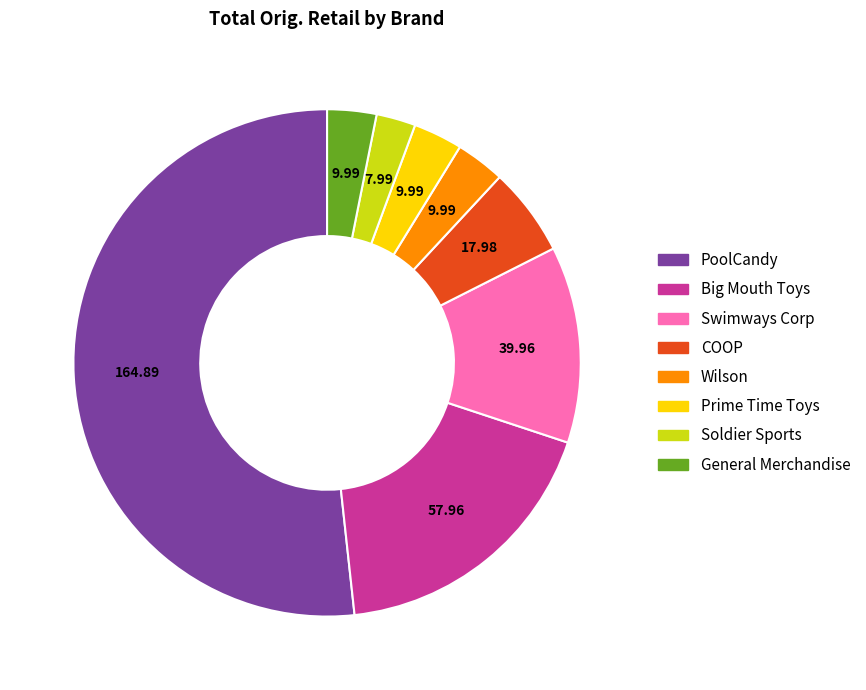

Do COOP and General Merchandise together represent more than half of the pie?

No